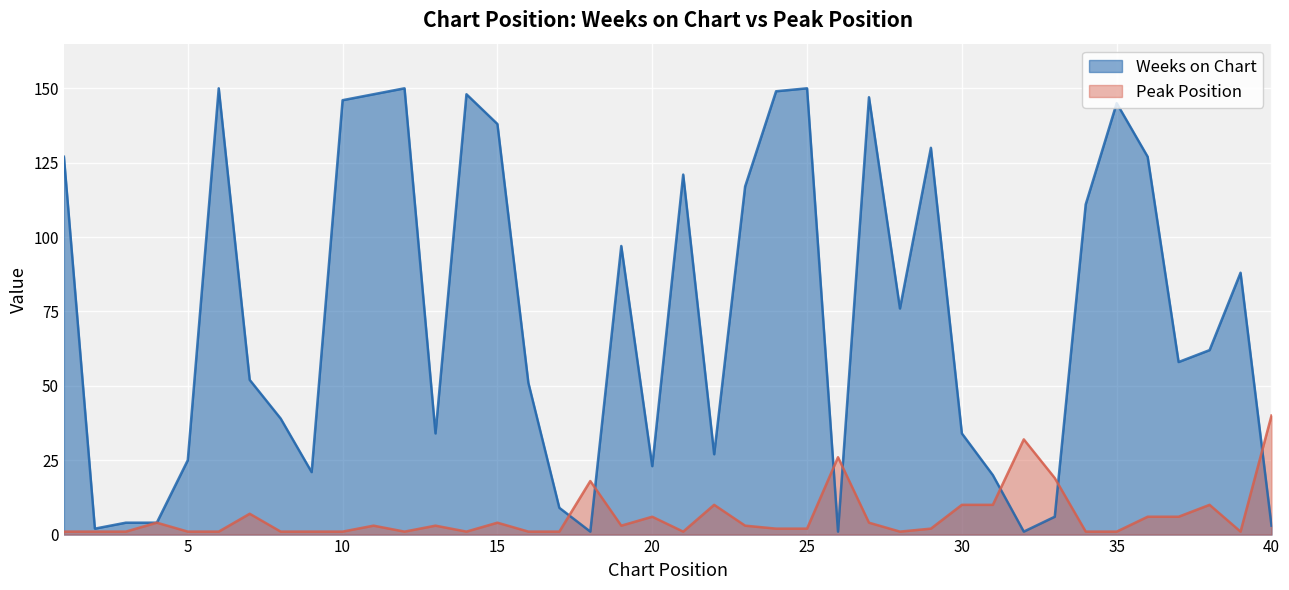

What is the sum of the Peak Position values at 2 and 15?

5